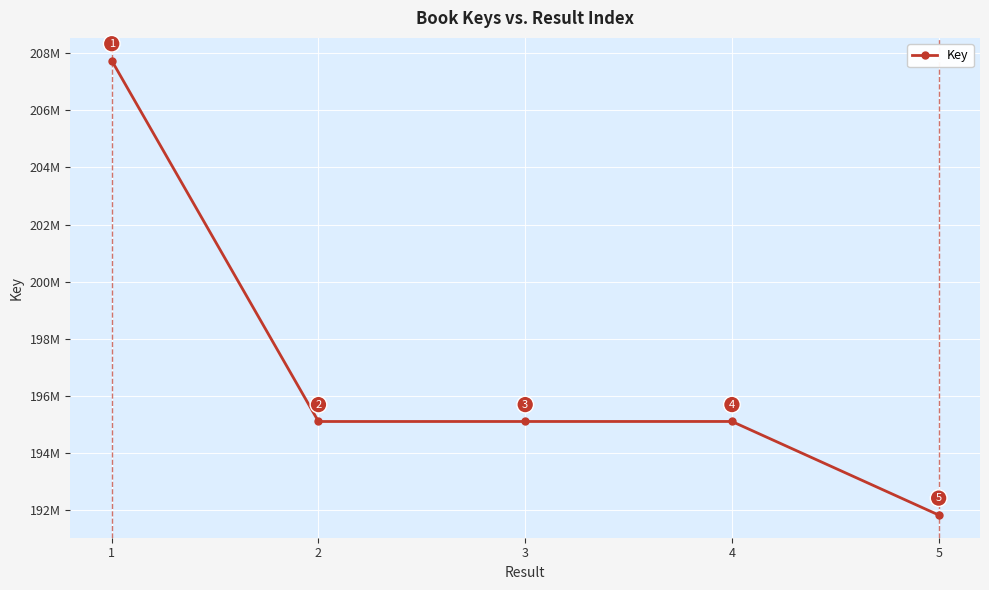

Is this an area chart (filled region under the line)?

No